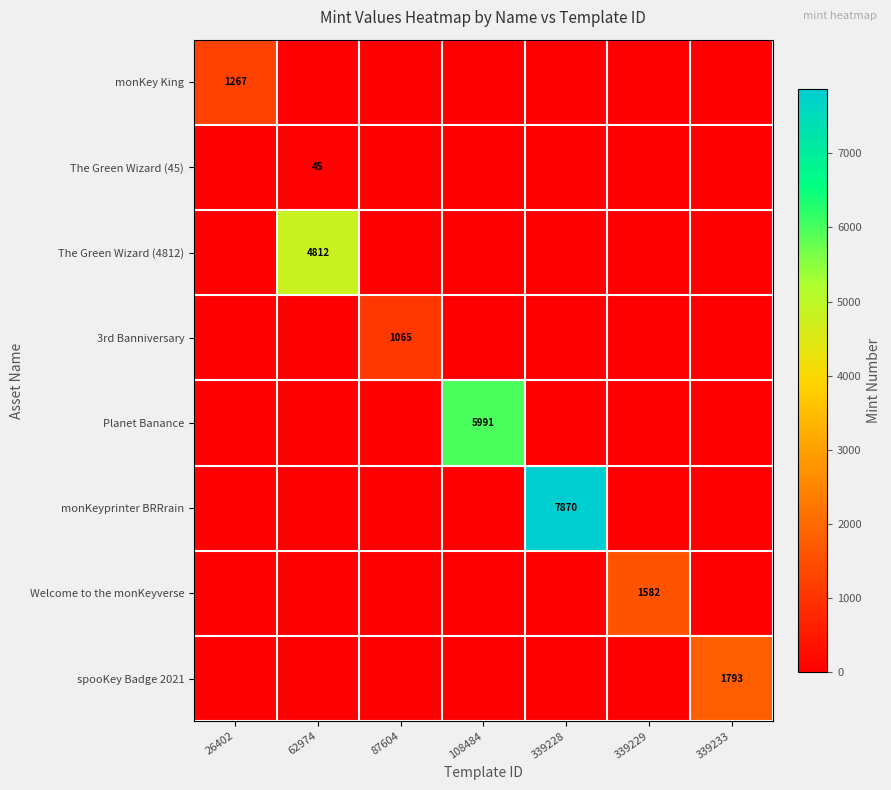

True or false: spooKey Badge 2021 has a value of 2810 at 339233.

False